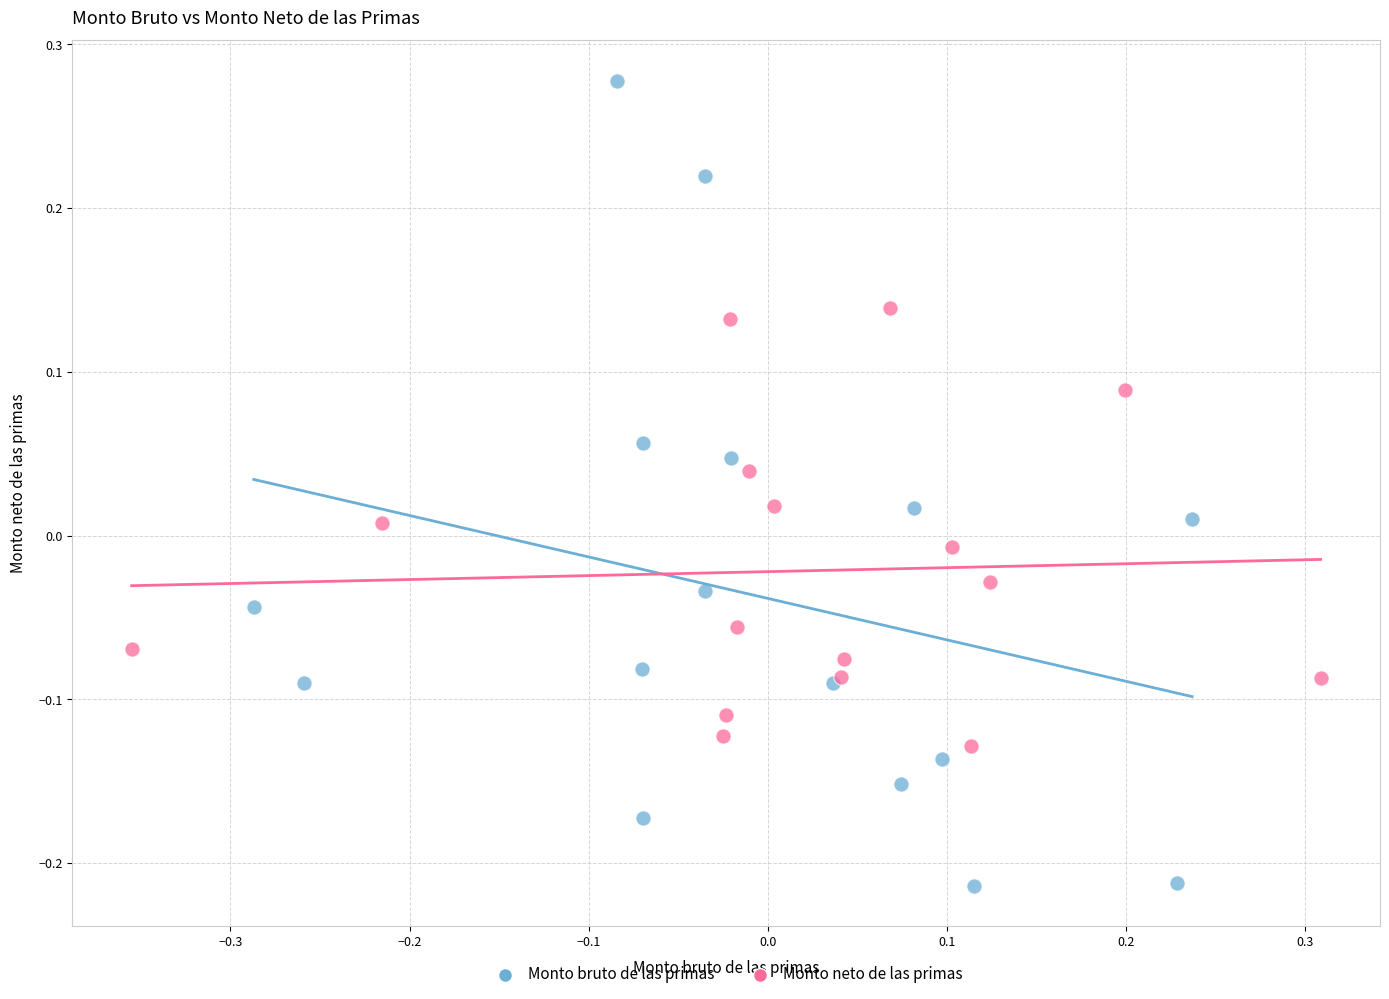

Which series contains the highest Y value?

Monto bruto de las primas